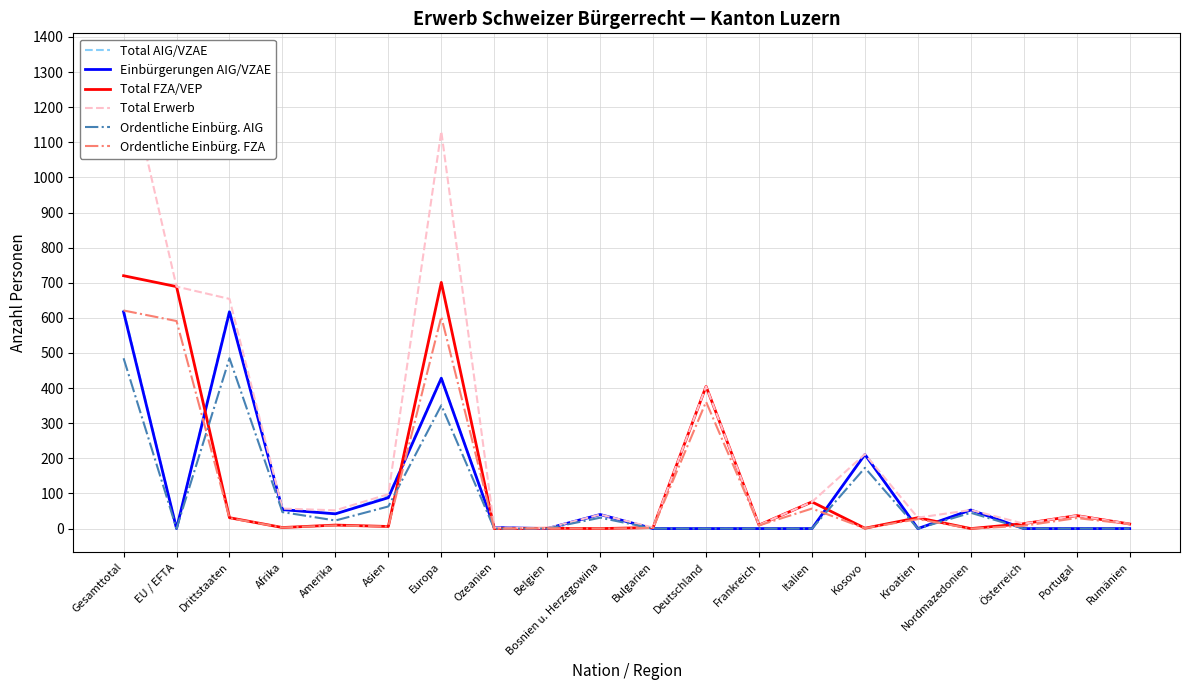

Which category has the lowest value across all series?

EU / EFTA